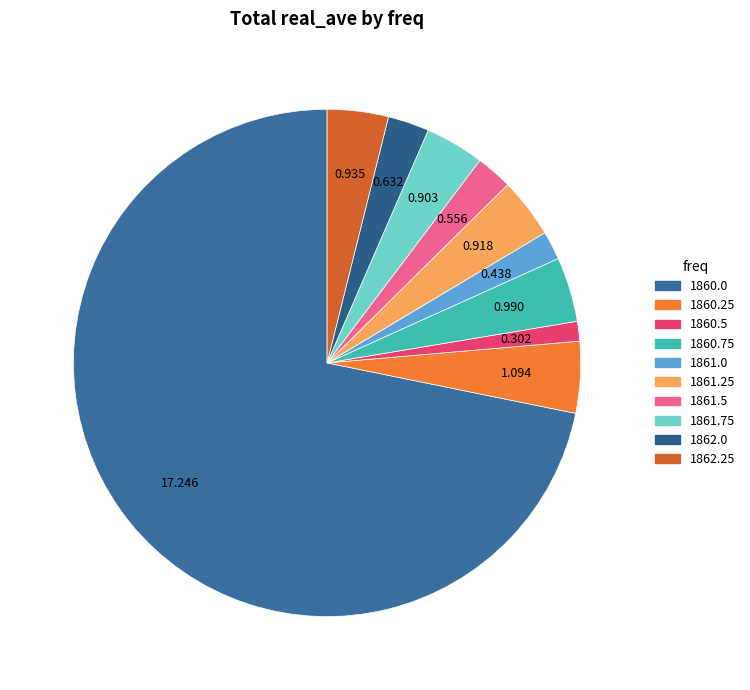

How many slices are in this pie chart?

10